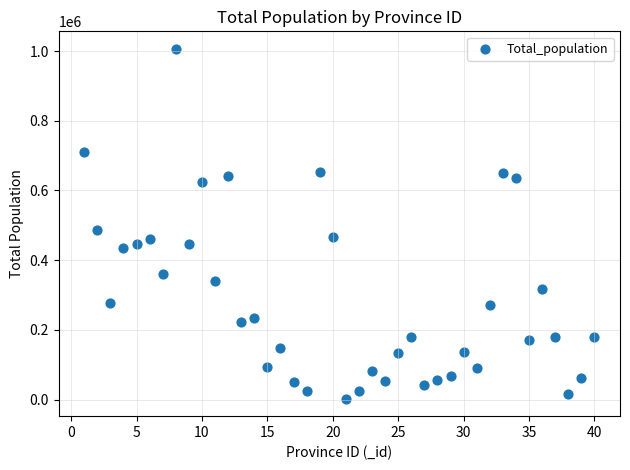

What Y value in the scatter plot is closest to 504449?

486318